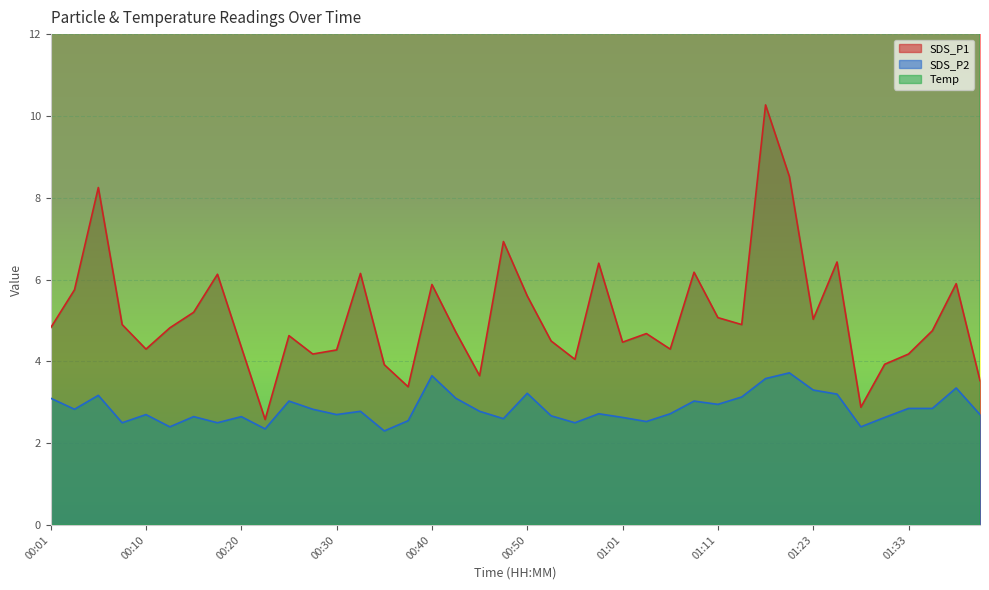

True or false: Temp has a value of 4.3 at 01:11.

False